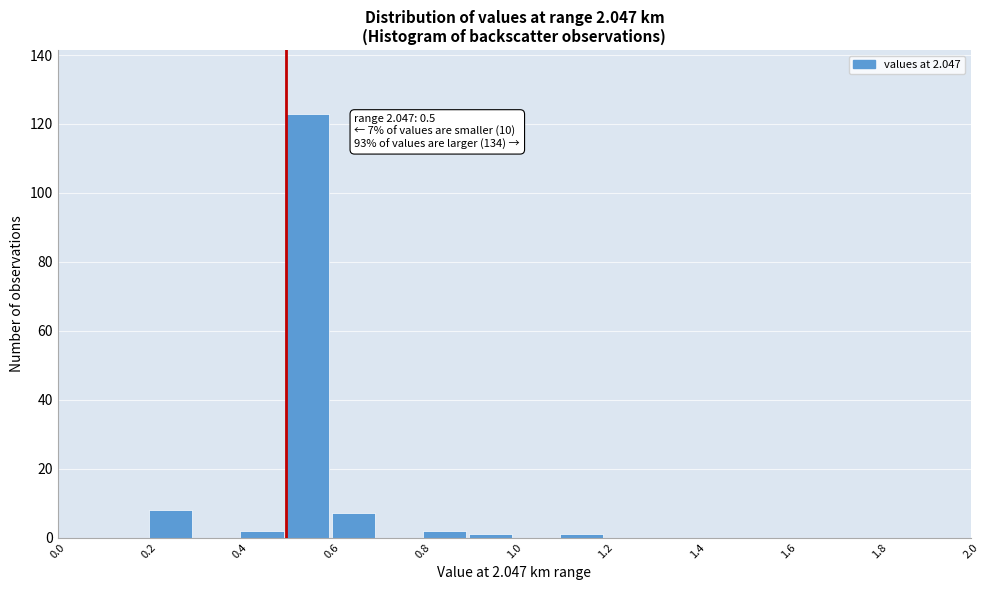

Over which range of the x-axis is the bar tallest?

0.5 to 0.6